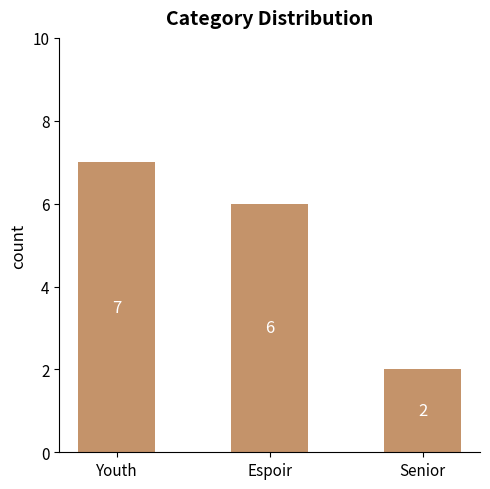

List the labels in order of value, smallest first.

Senior, Espoir, Youth